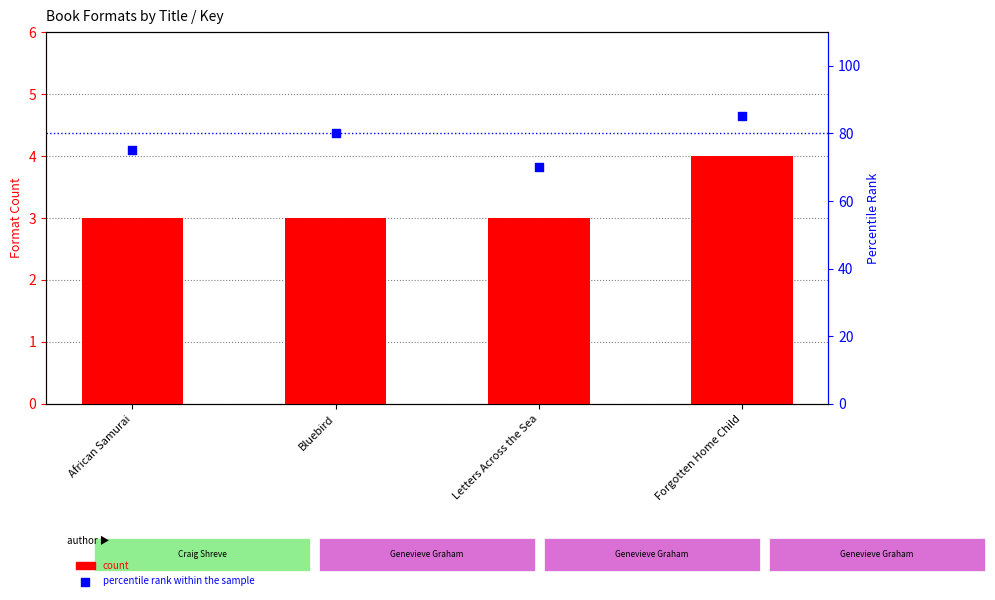

What is the total value across all series at Forgotten Home Child?

89